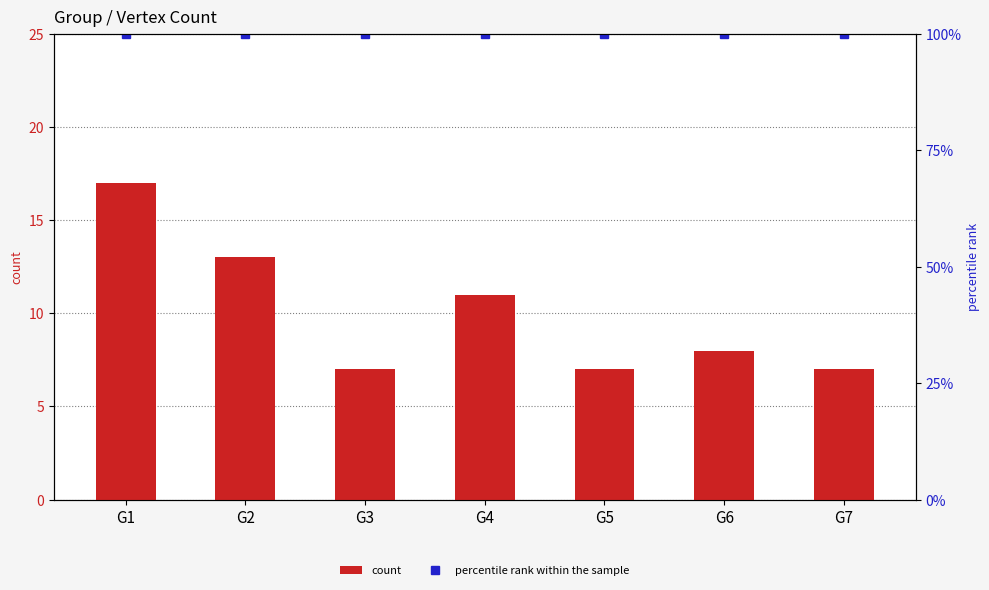

At which label does count first exceed 8?

G1